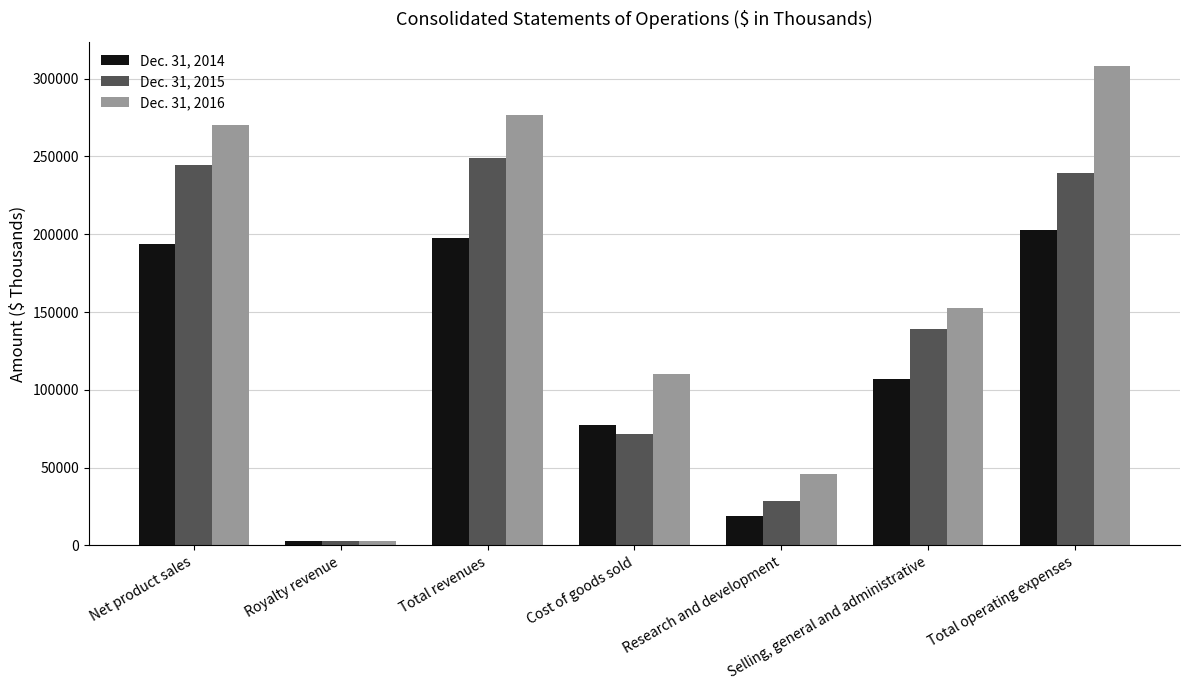

At Total operating expenses, list the series in order from largest to smallest.

Dec. 31, 2016, Dec. 31, 2015, Dec. 31, 2014